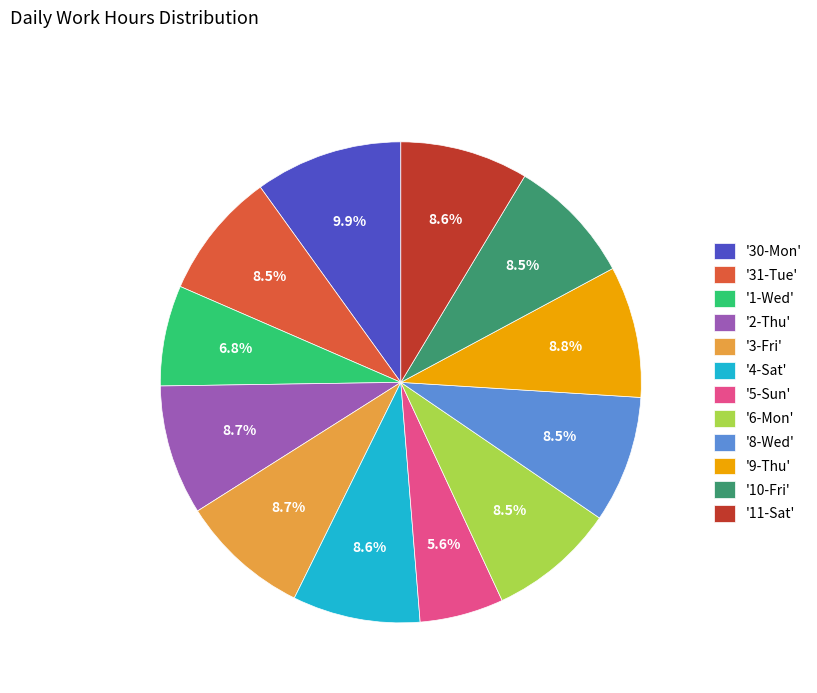

How much of the chart is everything except '4-Sat'?

91.4%